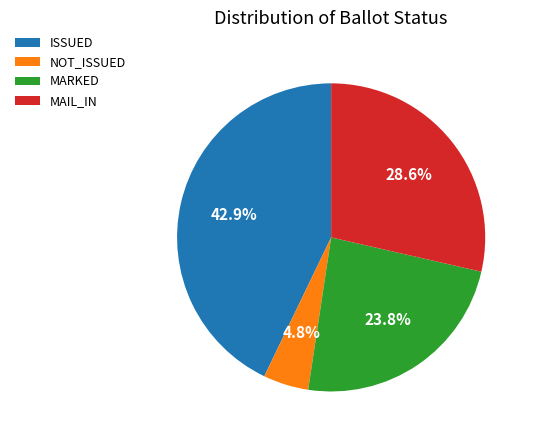

Is it true that NOT_ISSUED is 13% of the pie?

False